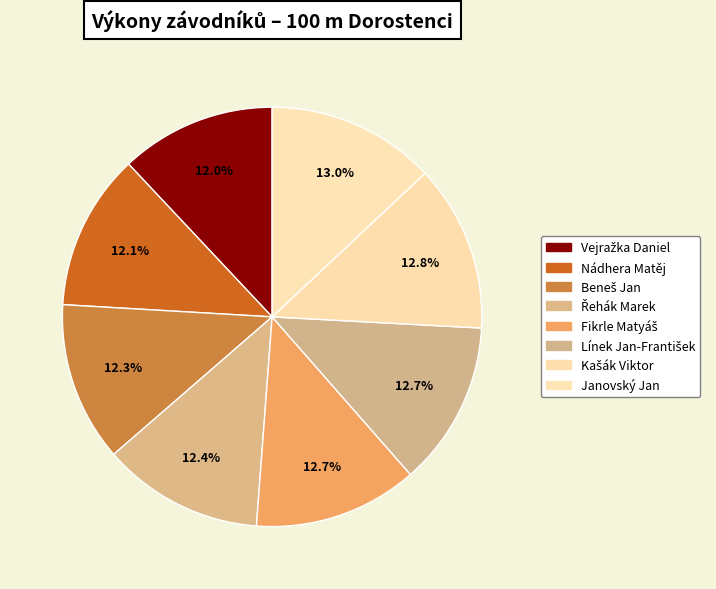

What percentage is the Řehák Marek slice, to the nearest percent?

12%